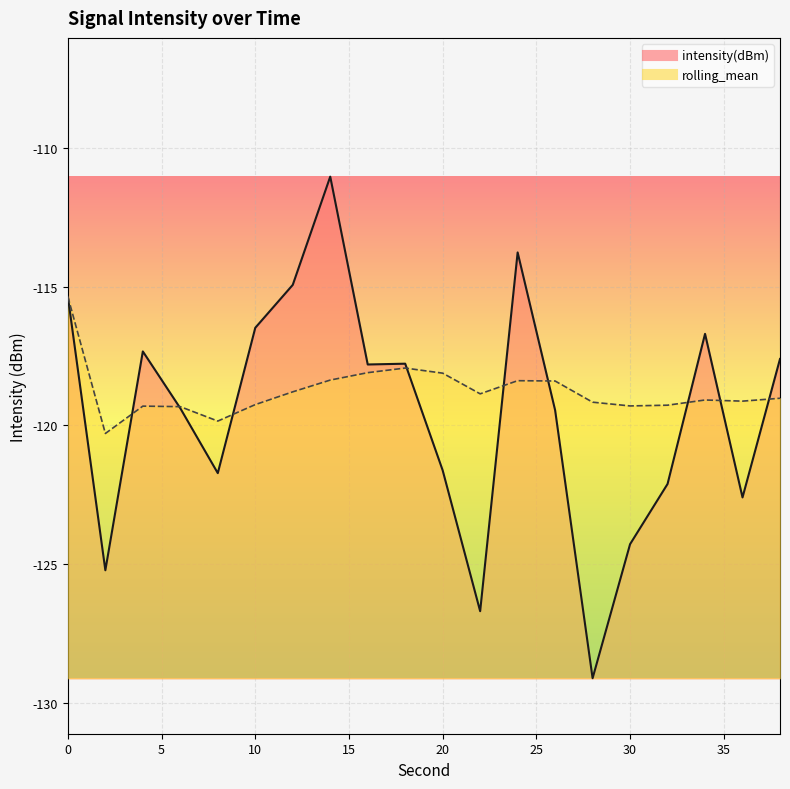

Which series has the largest total across all categories?

rolling_mean